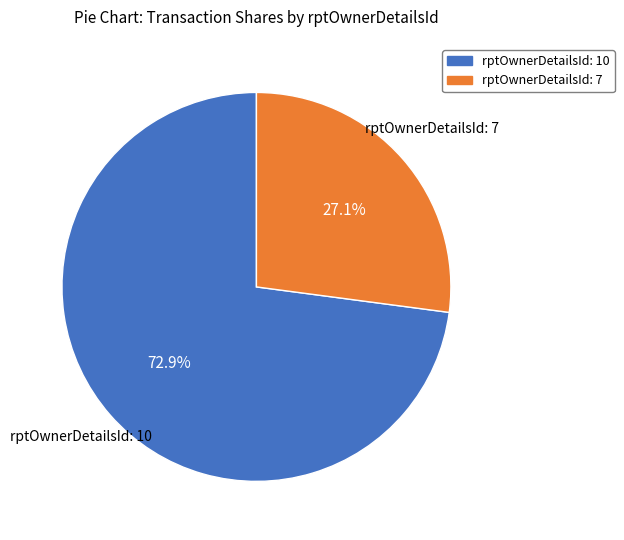

Does any single category account for the majority?

Yes